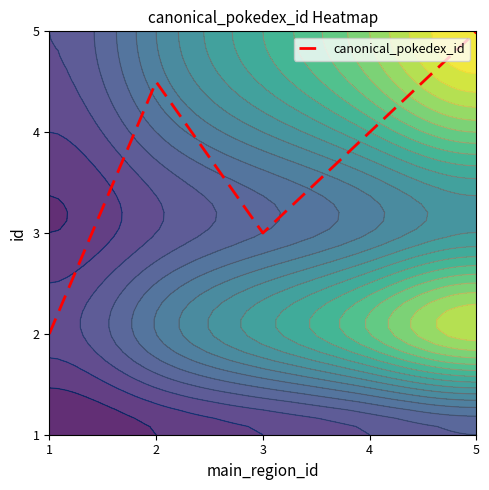

List the labels in order of value, smallest first.

1, 3, 4, 2, 5